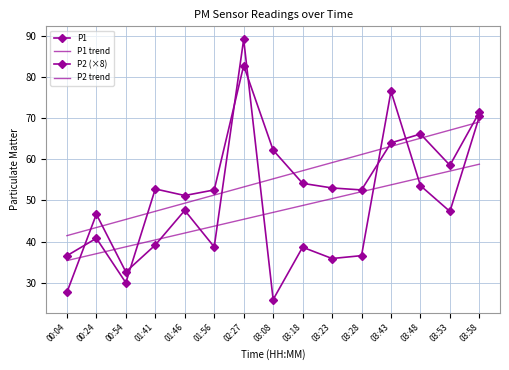

What is the sum of the P1 trend values at 00:54 and 03:53?

95.9